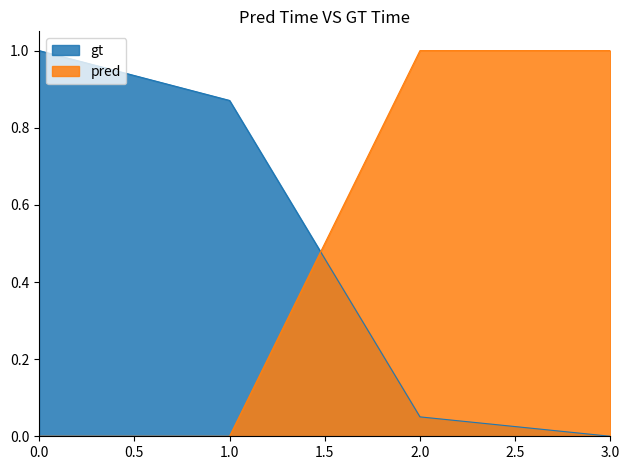

Is it true that pred equals 1.0 at 2.0?

True